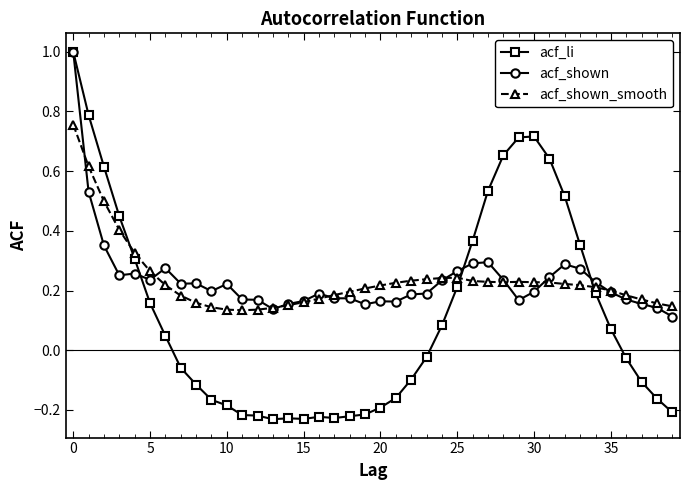

True or false: acf_li has more than 0 interior local peaks.

True